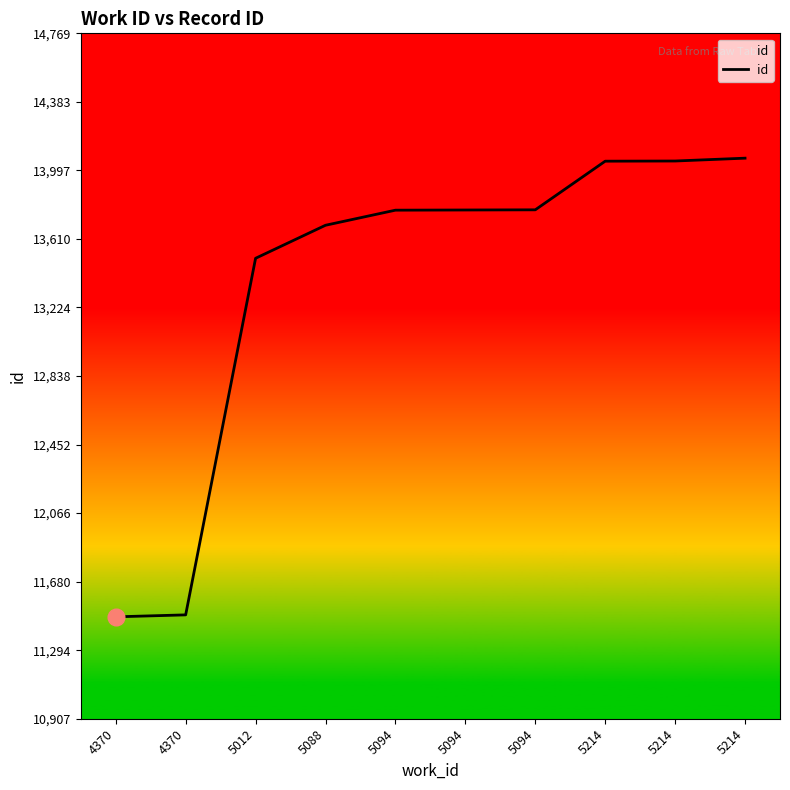

Which label corresponds to the smallest value in the chart?

4370